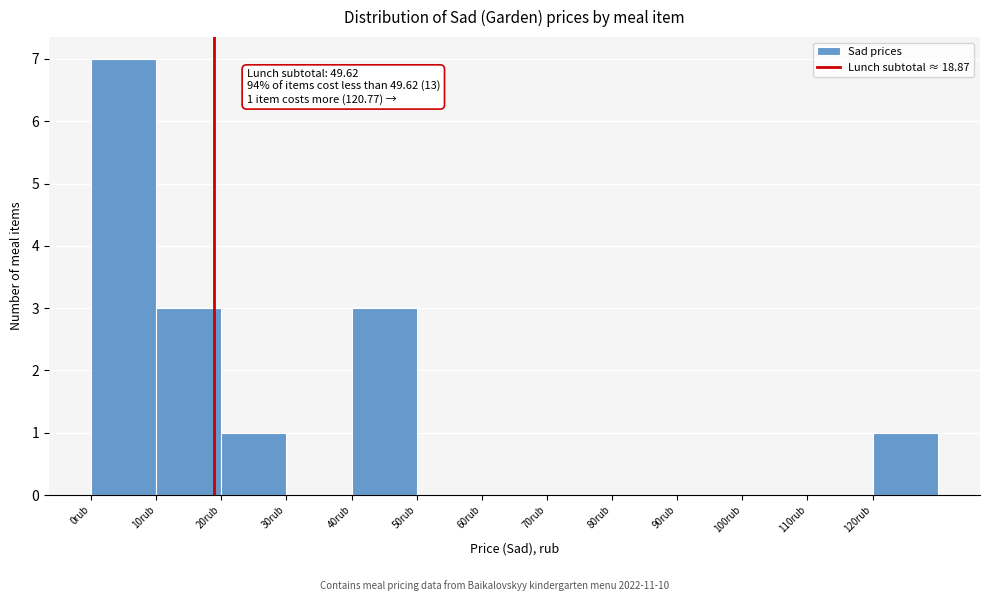

Which range on the x-axis has the tallest bar?

0 to 10